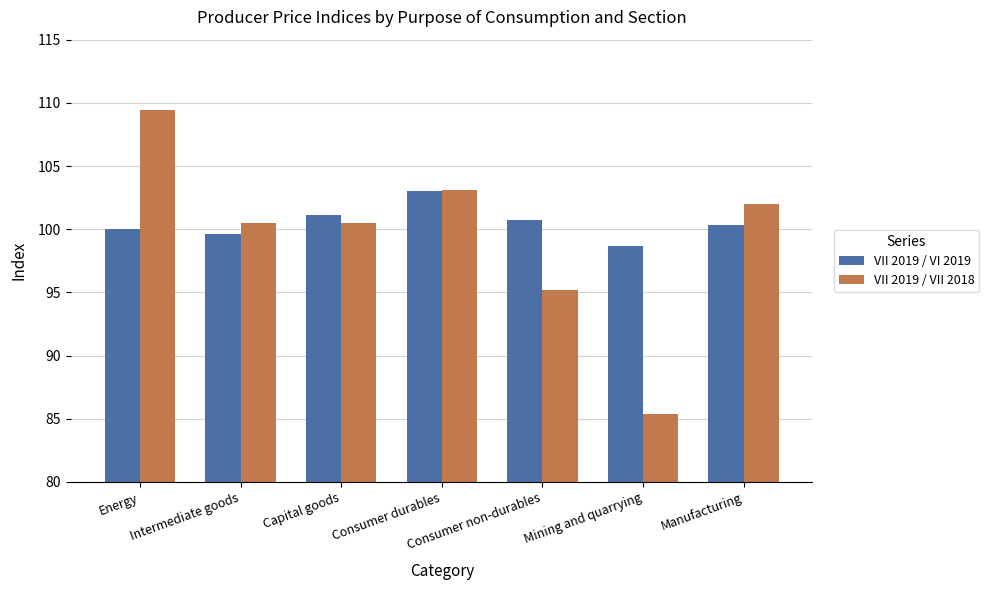

What position from the left is Intermediate goods?

2